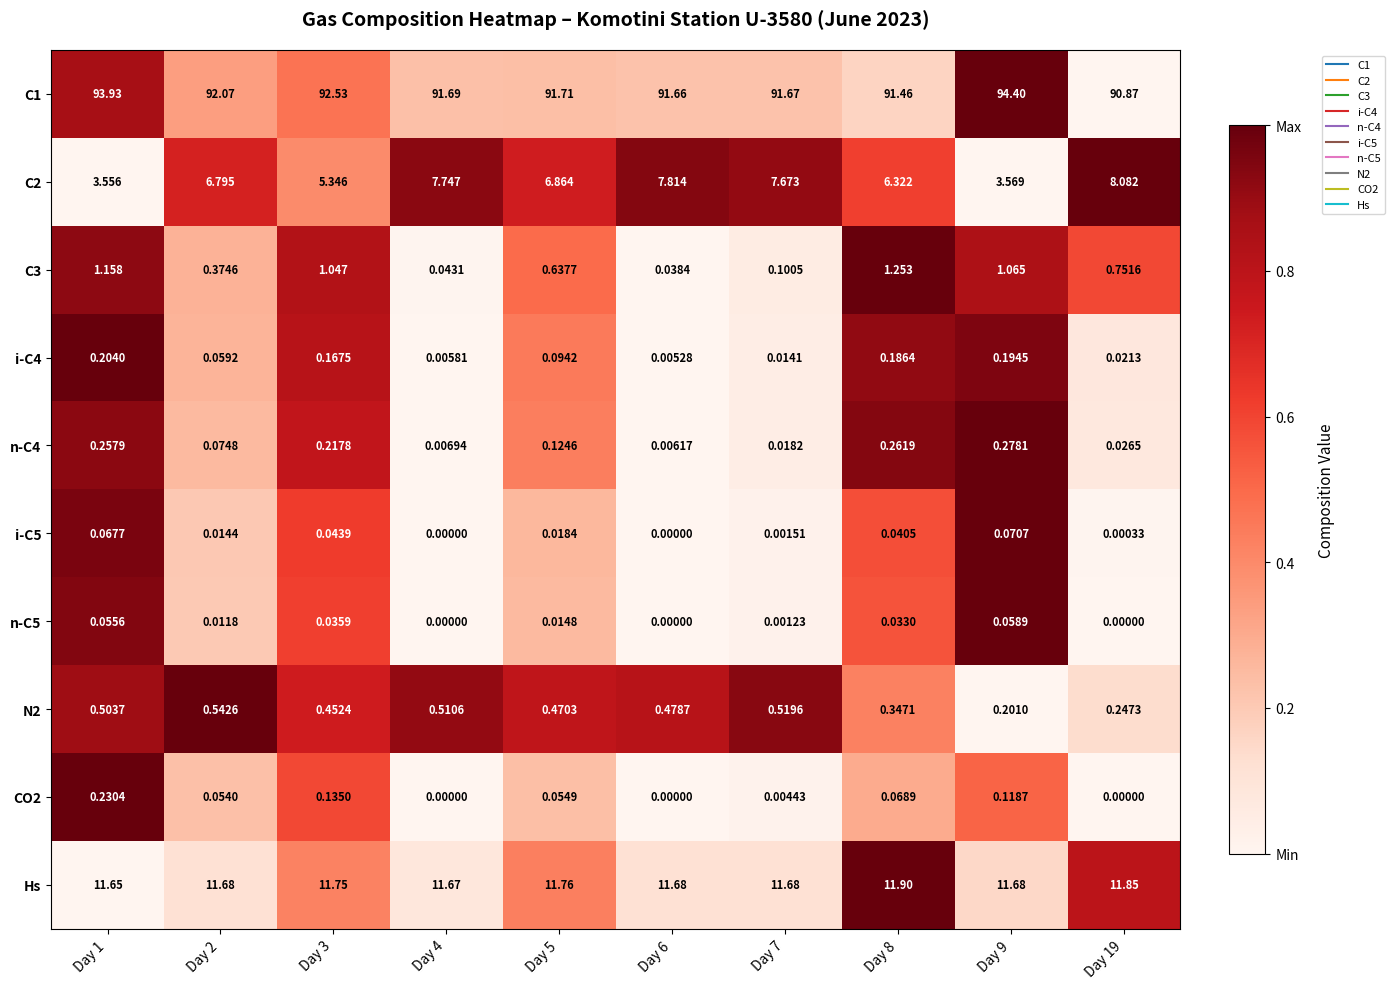

Is the value of n-C5 at Day 8 greater than the value of CO2 at Day 6?

Yes